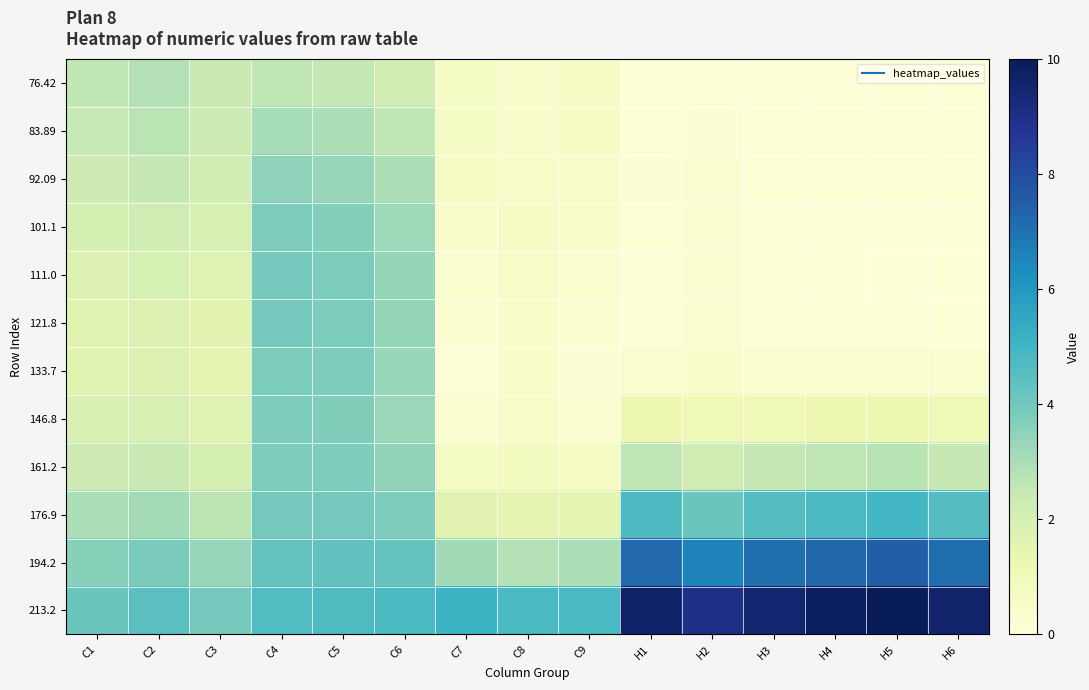

Between H6 and C3, which is larger?

C3